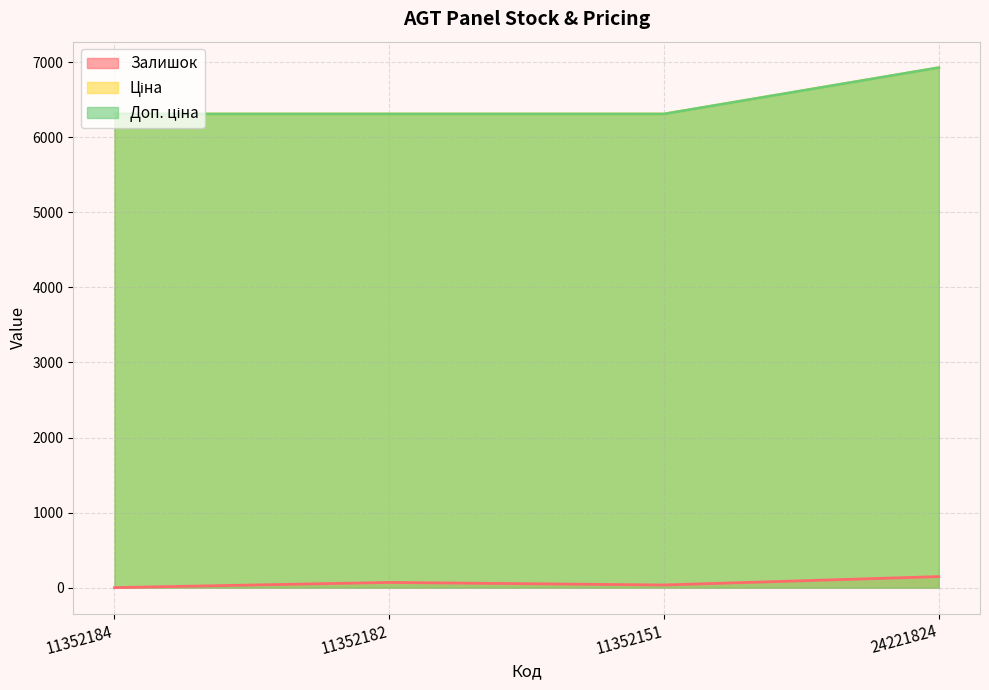

What is the label of the 4th point from the left?

24221824